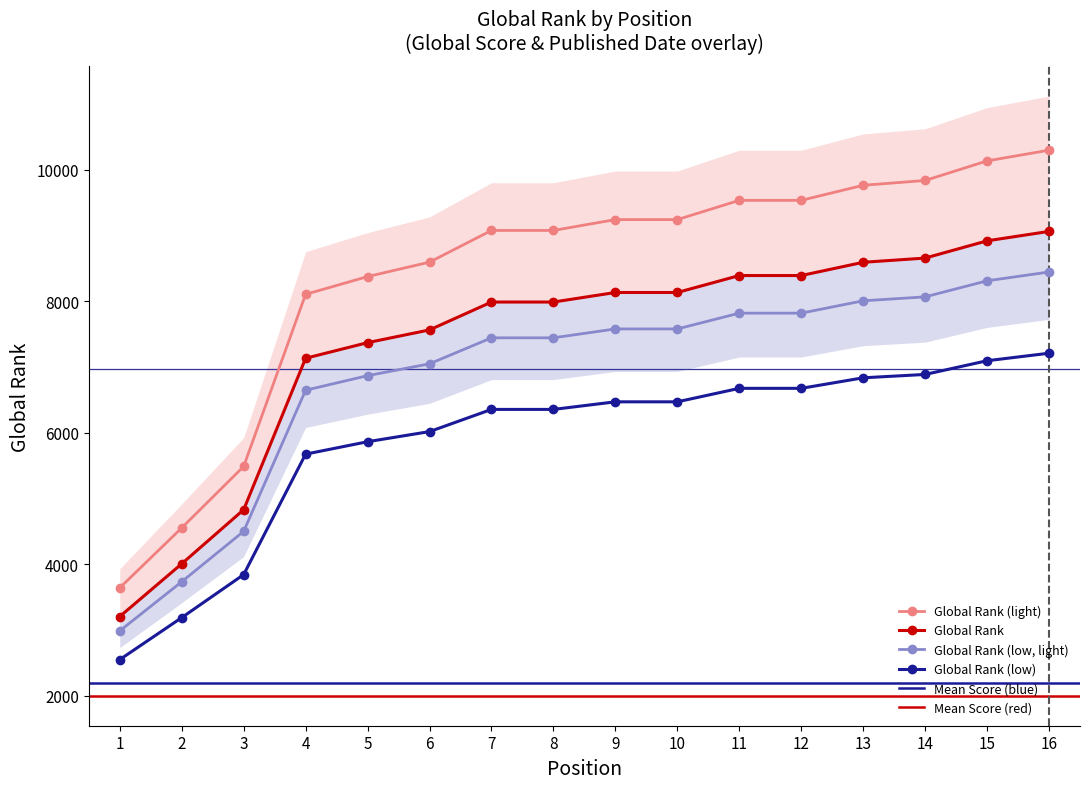

What is the value of the Global Rank point at the 9th from the left?

9240.0